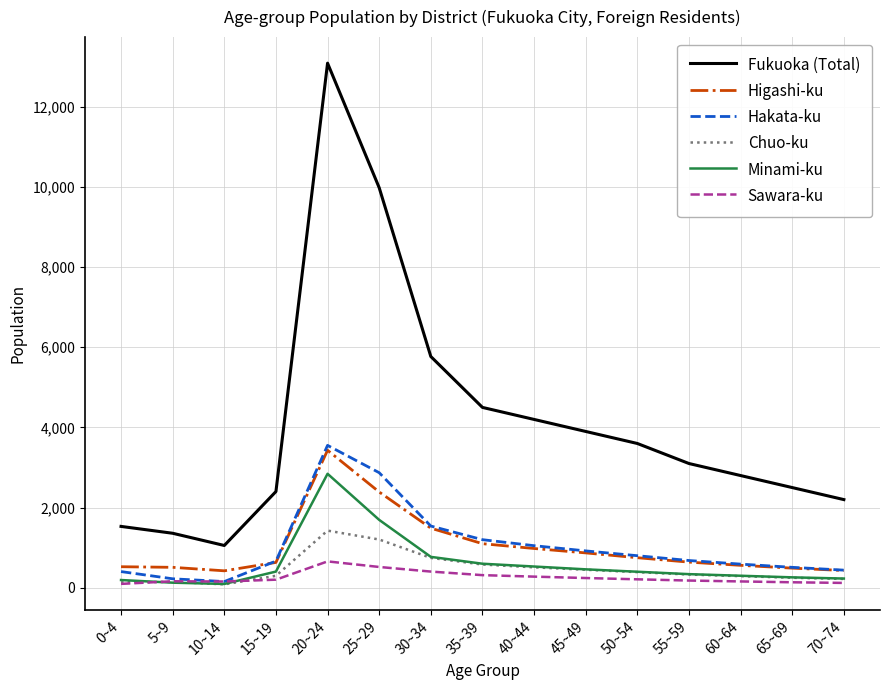

True or false: Fukuoka (Total) and Chuo-ku cross at least once.

False